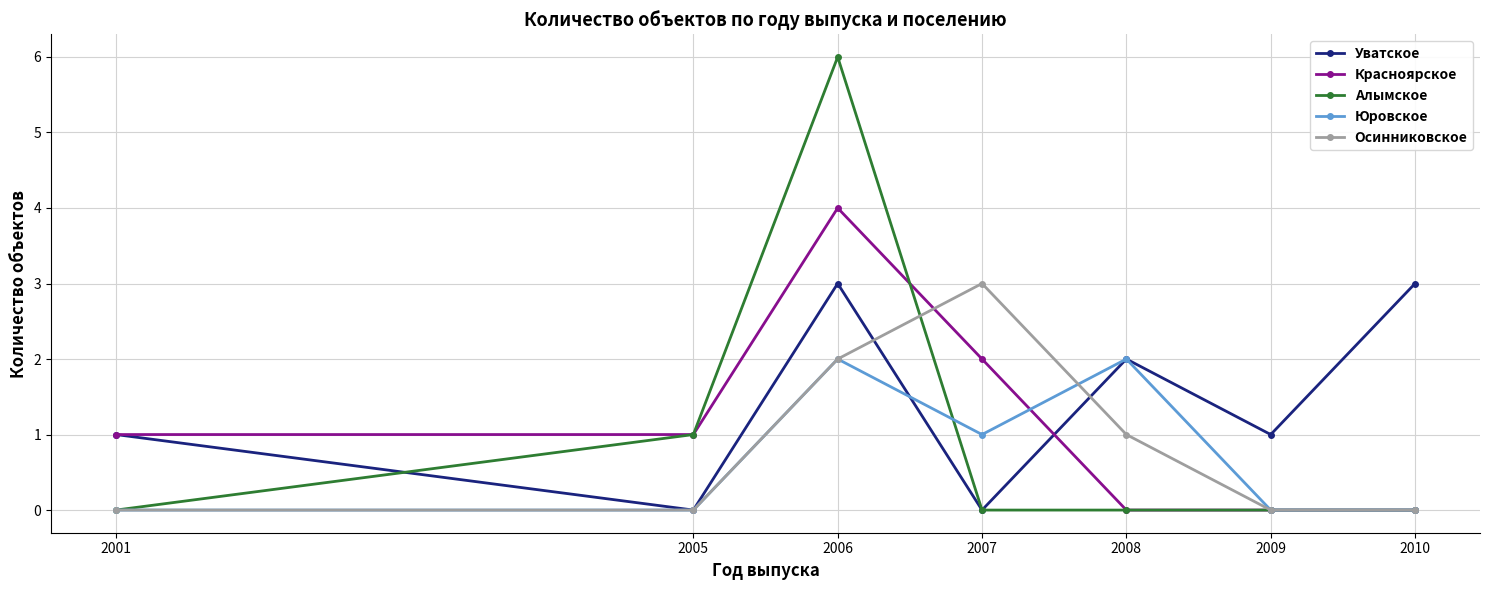

What are all the series names shown in the legend?

Уватское, Красноярское, Алымское, Юровское, Осинниковское